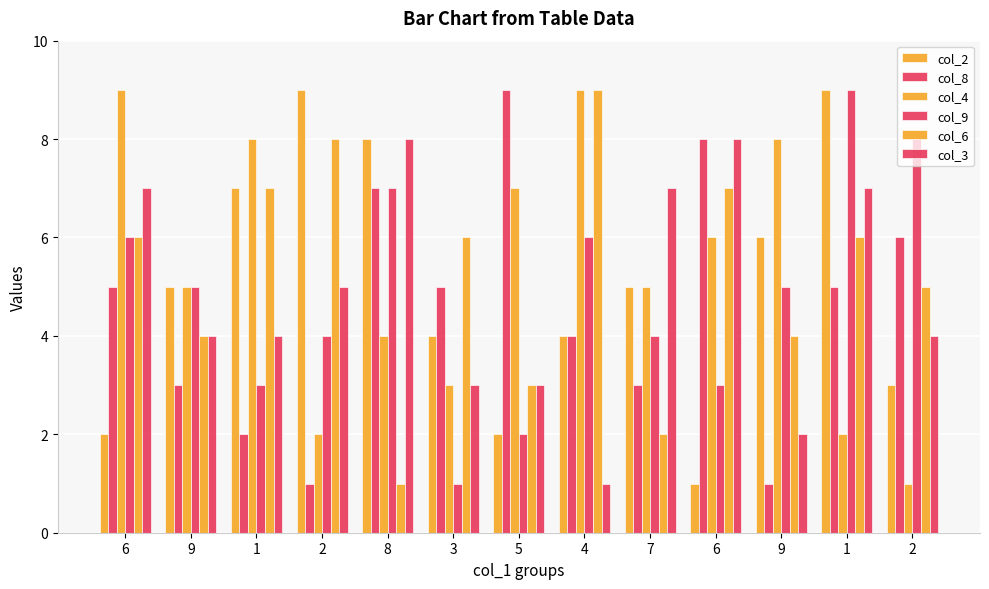

How many bars are there in total?

78